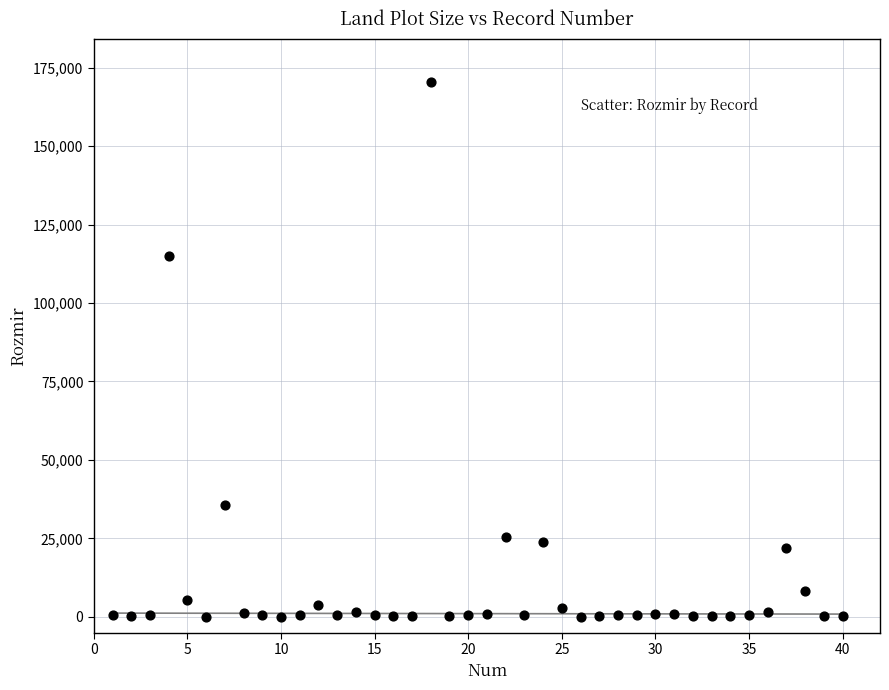

What is the range of X values (max minus min)?

39.0